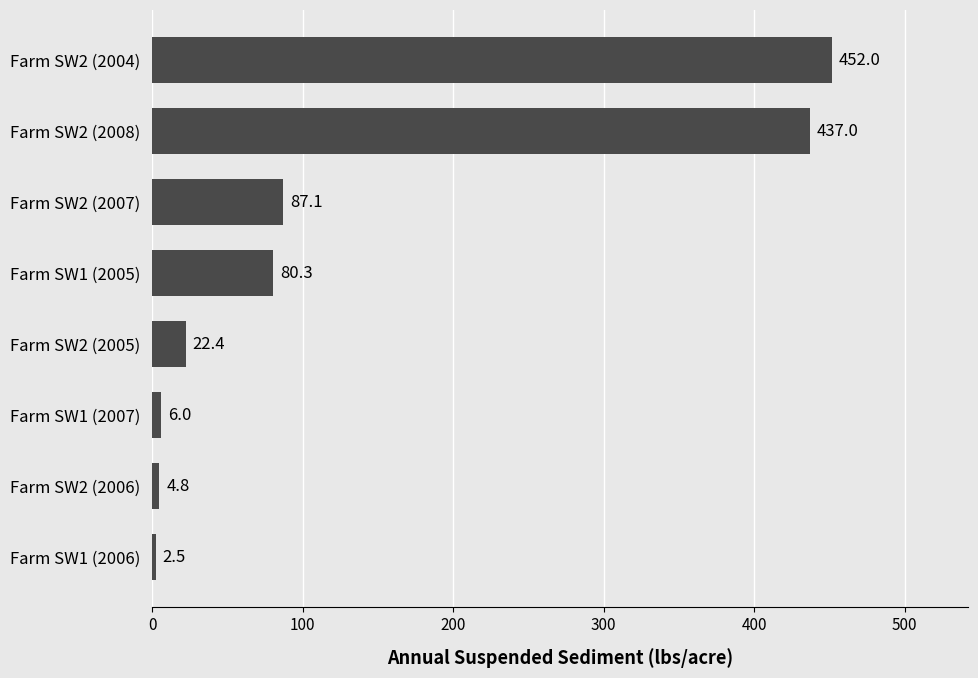

Reading top to bottom, list all the values displayed in this chart.

Farm SW2 (2004)=452.0	Farm SW2 (2008)=437.0	Farm SW2 (2007)=87.1	Farm SW1 (2005)=80.3	Farm SW2 (2005)=22.4	Farm SW1 (2007)=6.0	Farm SW2 (2006)=4.8	Farm SW1 (2006)=2.5